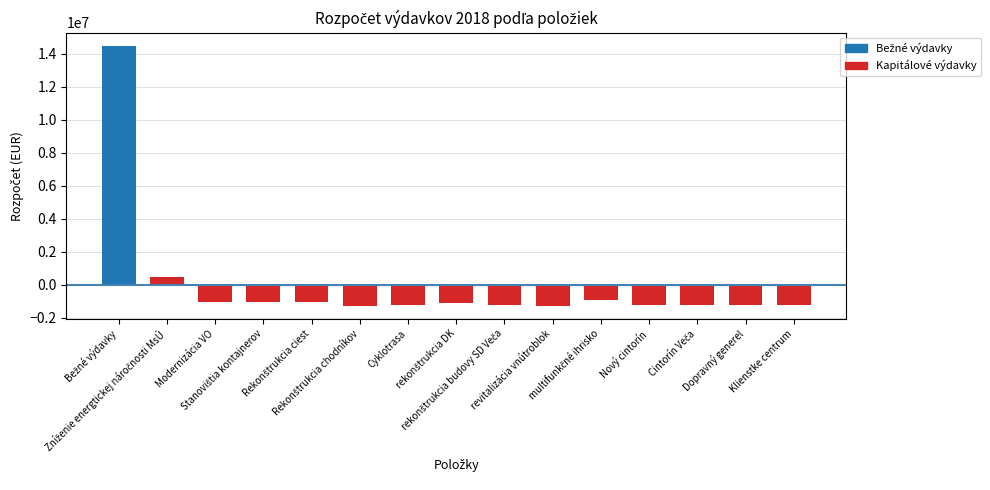

What is the minimum value shown in the chart?

-1258178.7